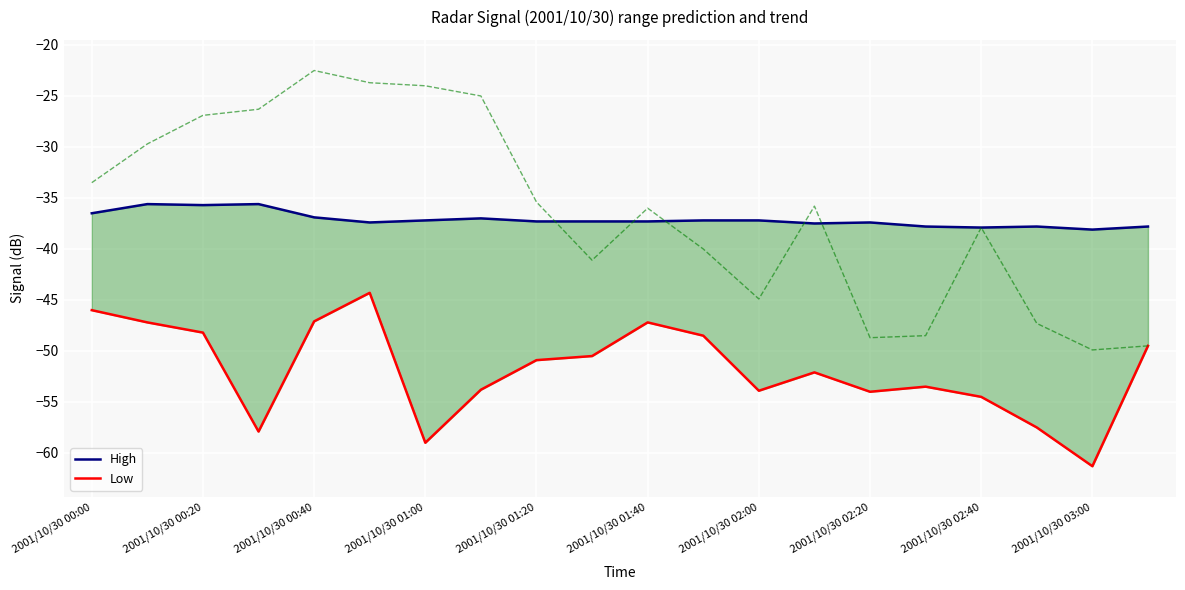

Which series changed the most between 2001/10/30 00:00 and 11?

Low